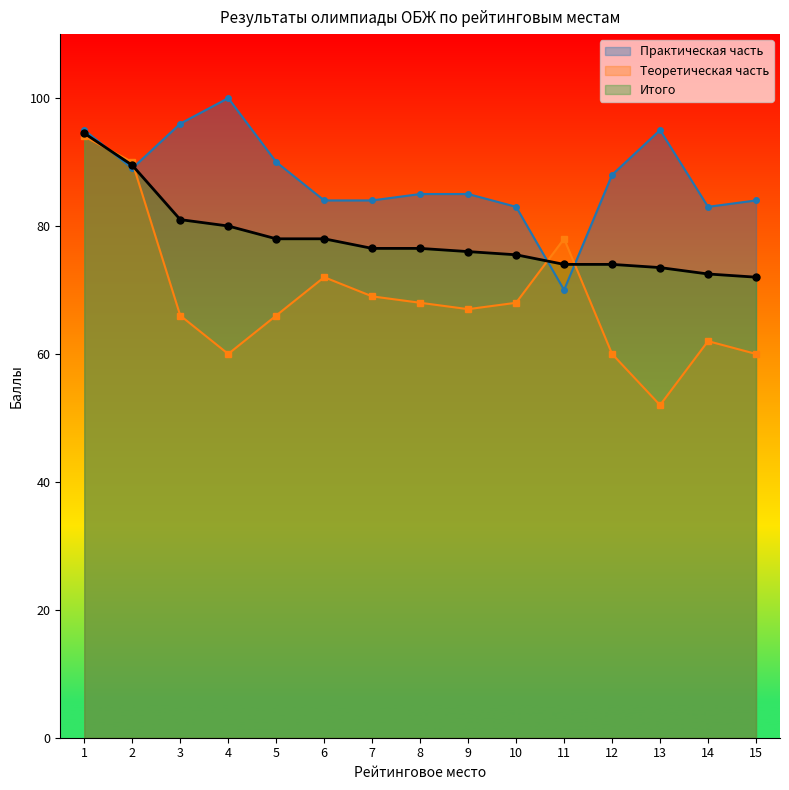

Between which two adjacent categories do Теоретическая часть and Практическая часть first intersect?

1 and 2